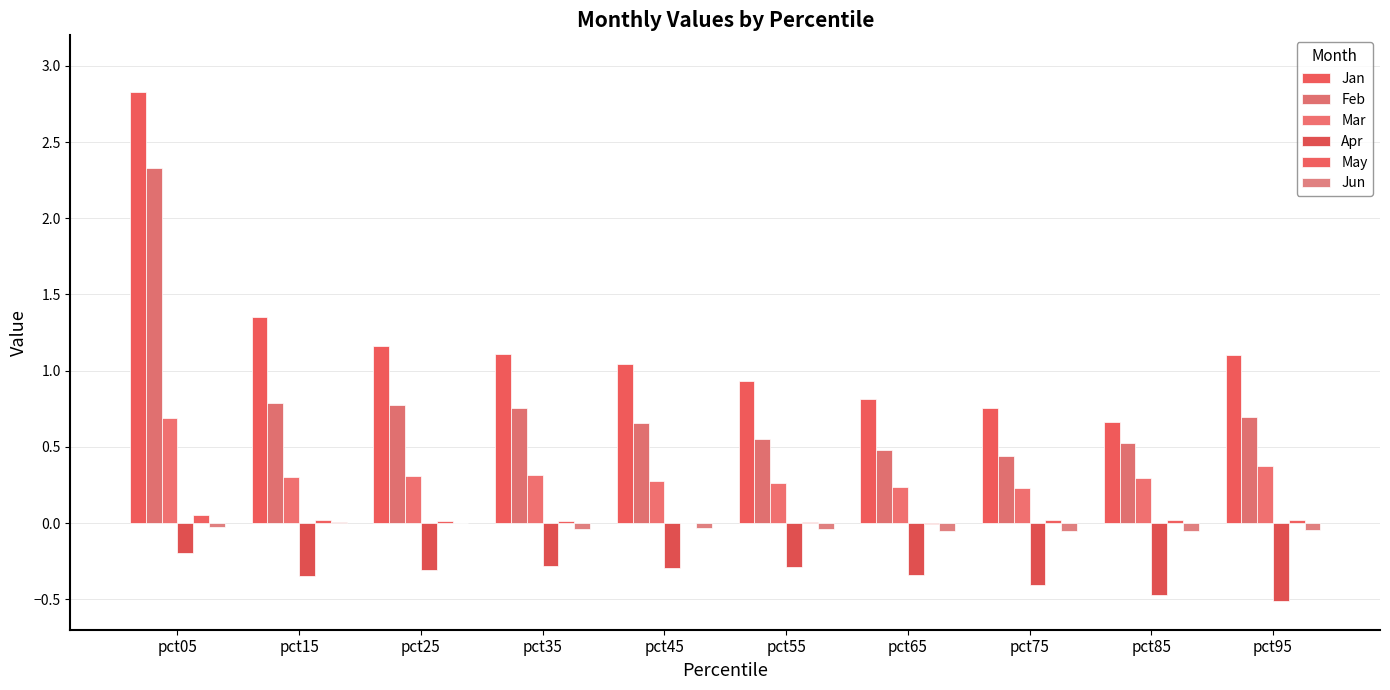

What is the difference between the maximum and minimum values in the Jun series?

0.1